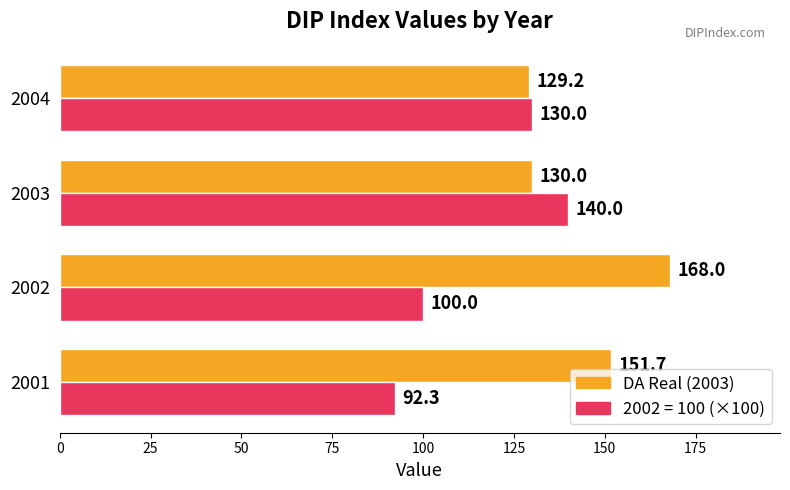

Which series changed the most between 2001 and 2004?

2002 = 100 (×100)